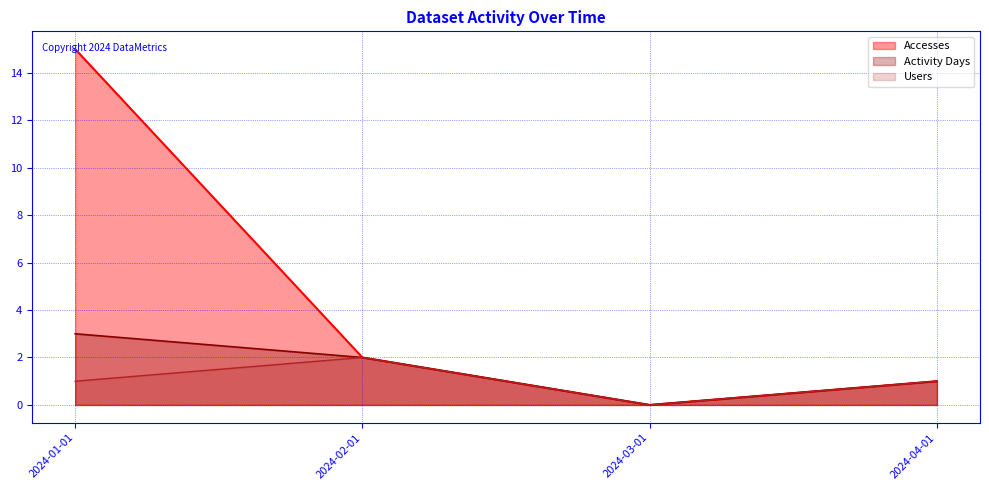

At which category does the chart reach its minimum across all series?

2024-03-01